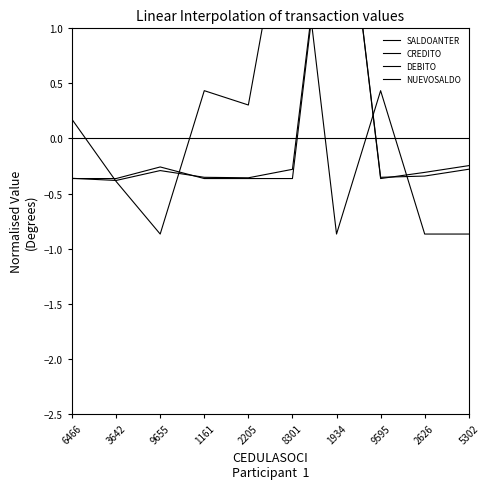

Reading left to right, list all the values displayed in this chart.

SALDOANTER: 6466=0.2	3642=-0.4	9655=-0.9	1161=0.4	2205=0.3	8301=2.5	1934=-0.9	9595=0.4	2626=-0.9	5302=-0.9
CREDITO: 6466=-0.4	3642=-0.4	9655=-0.3	1161=-0.4	2205=-0.4	8301=-0.3	1934=3.0	9595=-0.4	2626=-0.3	5302=-0.3
DEBITO: 6466=-0.4	3642=-0.4	9655=-0.3	1161=-0.4	2205=-0.4	8301=-0.4	1934=3.0	9595=-0.4	2626=-0.3	5302=-0.2
NUEVOSALDO: 6466=0.0	3642=0.0	9655=0.0	1161=0.0	2205=0.0	8301=0.0	1934=0.0	9595=0.0	2626=0.0	5302=0.0